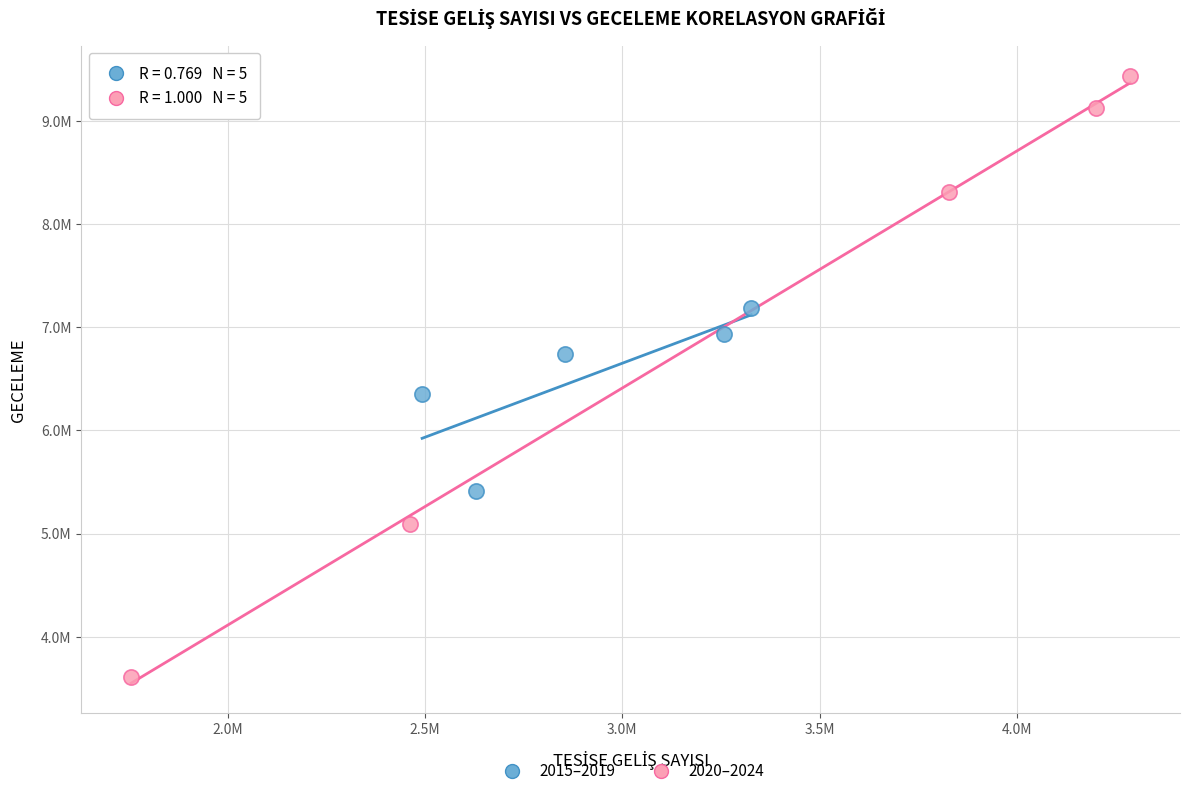

Which series contains the highest Y value?

2020–2024